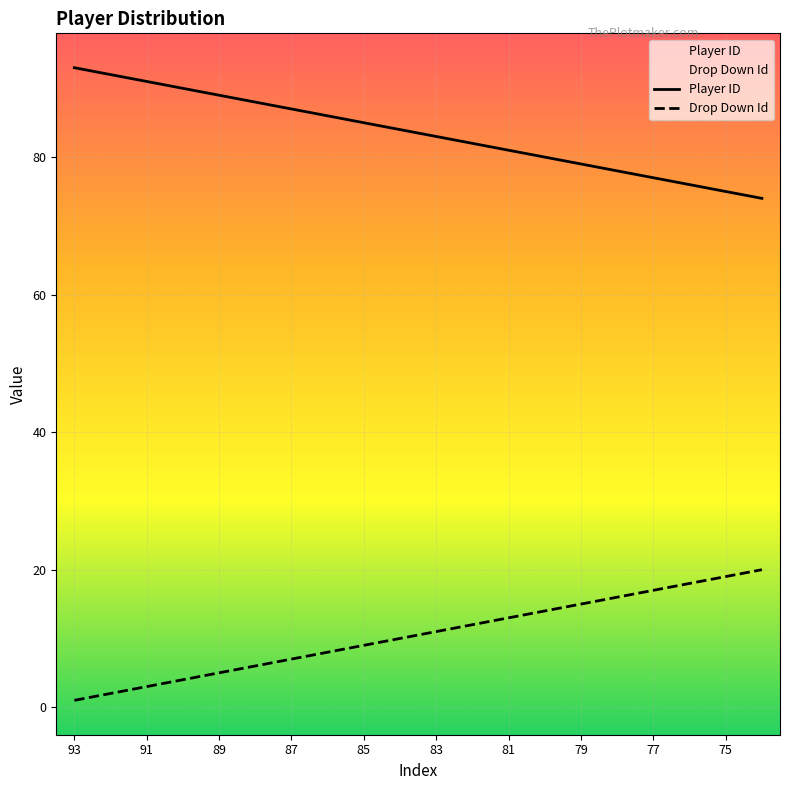

What is the greatest value displayed?

93